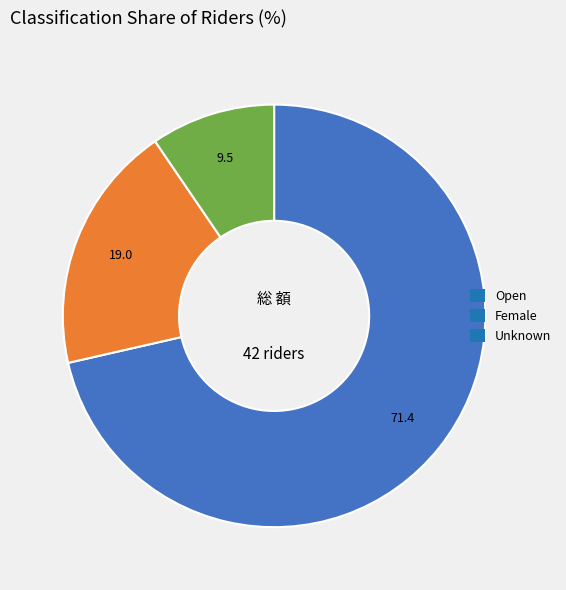

Rank the categories by value from lowest to highest.

Unknown, Female, Open